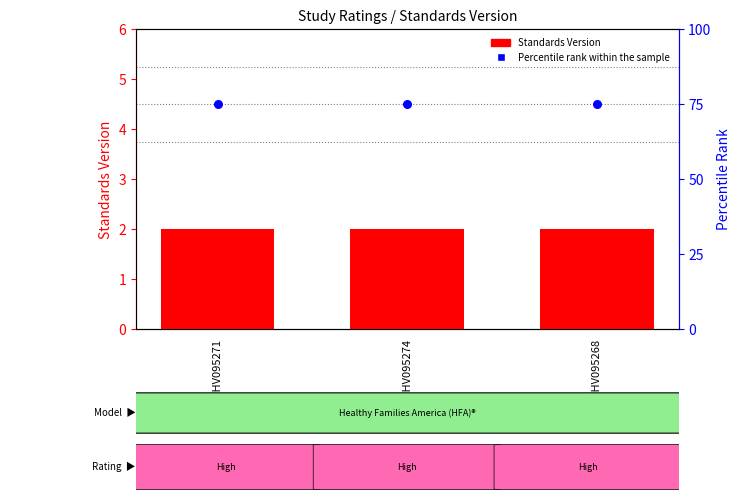

Which series reaches the minimum Y coordinate?

Standards Version